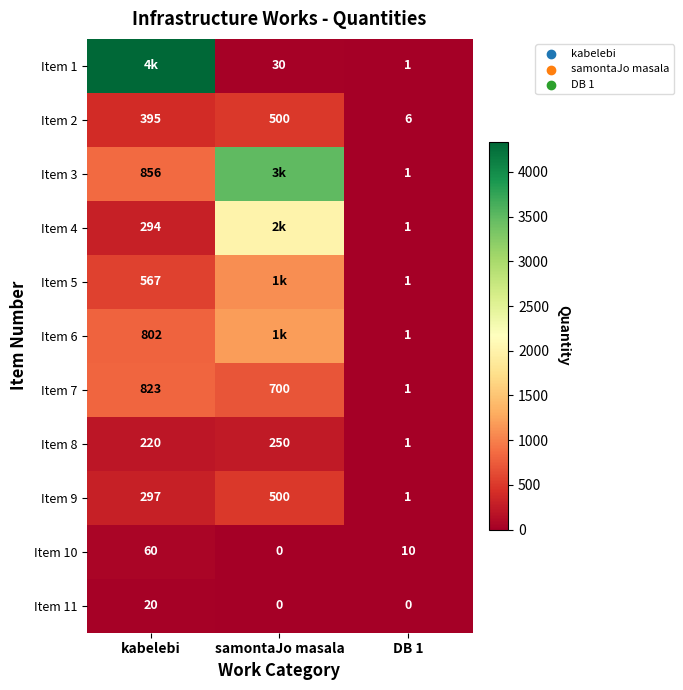

Read the Item 9 value at kabelebi, to the nearest 5.

295